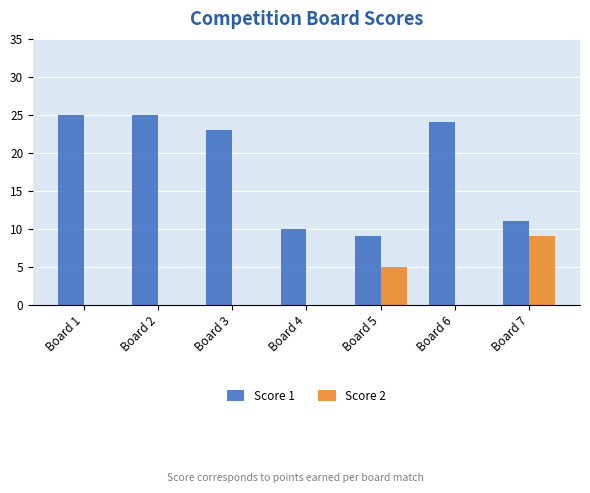

Which series has the largest total across all categories?

Score 1